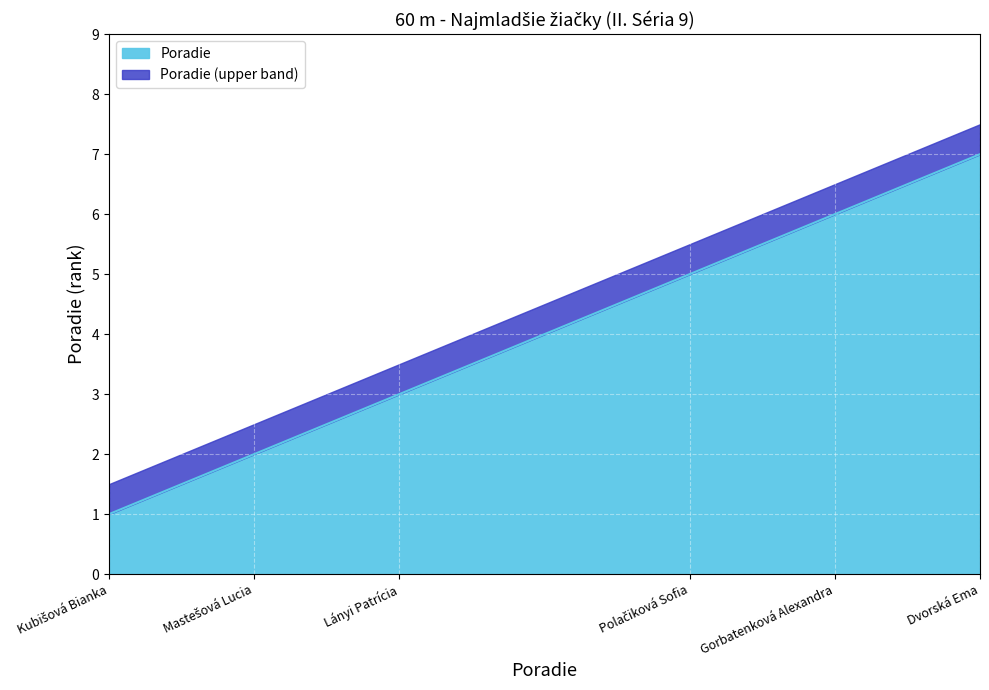

Reading left to right, list all the values displayed in this chart.

Kubišová Bianka=1	Mastešová Lucia=2	Lányi Patrícia=3	Polačiková Sofia=5	Gorbatenková Alexandra=6	Dvorská Ema=7